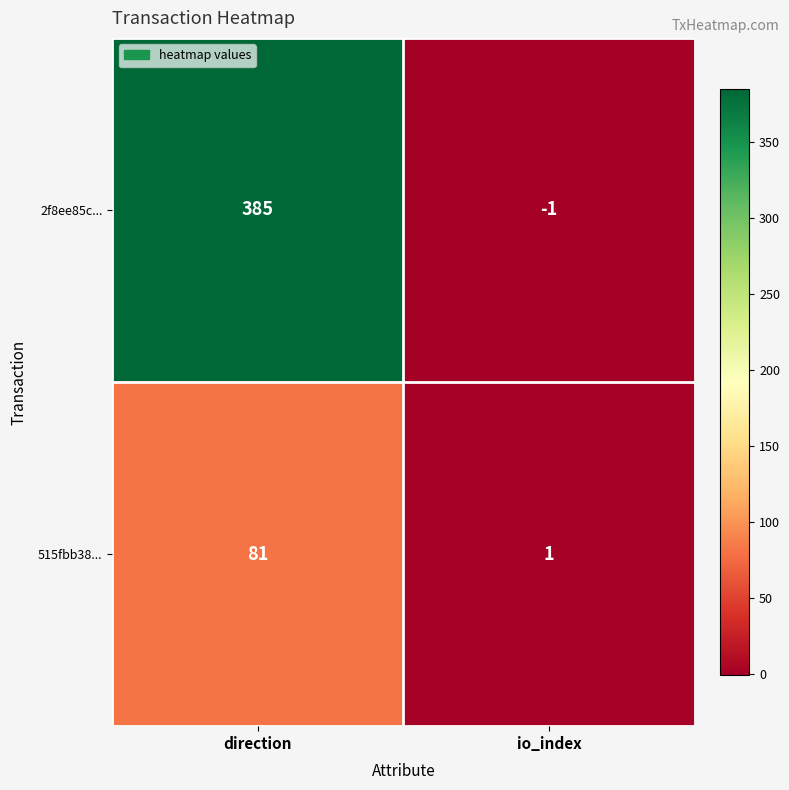

Rank the series by their maximum value, from lowest to highest.

515fbb38..., 2f8ee85c...